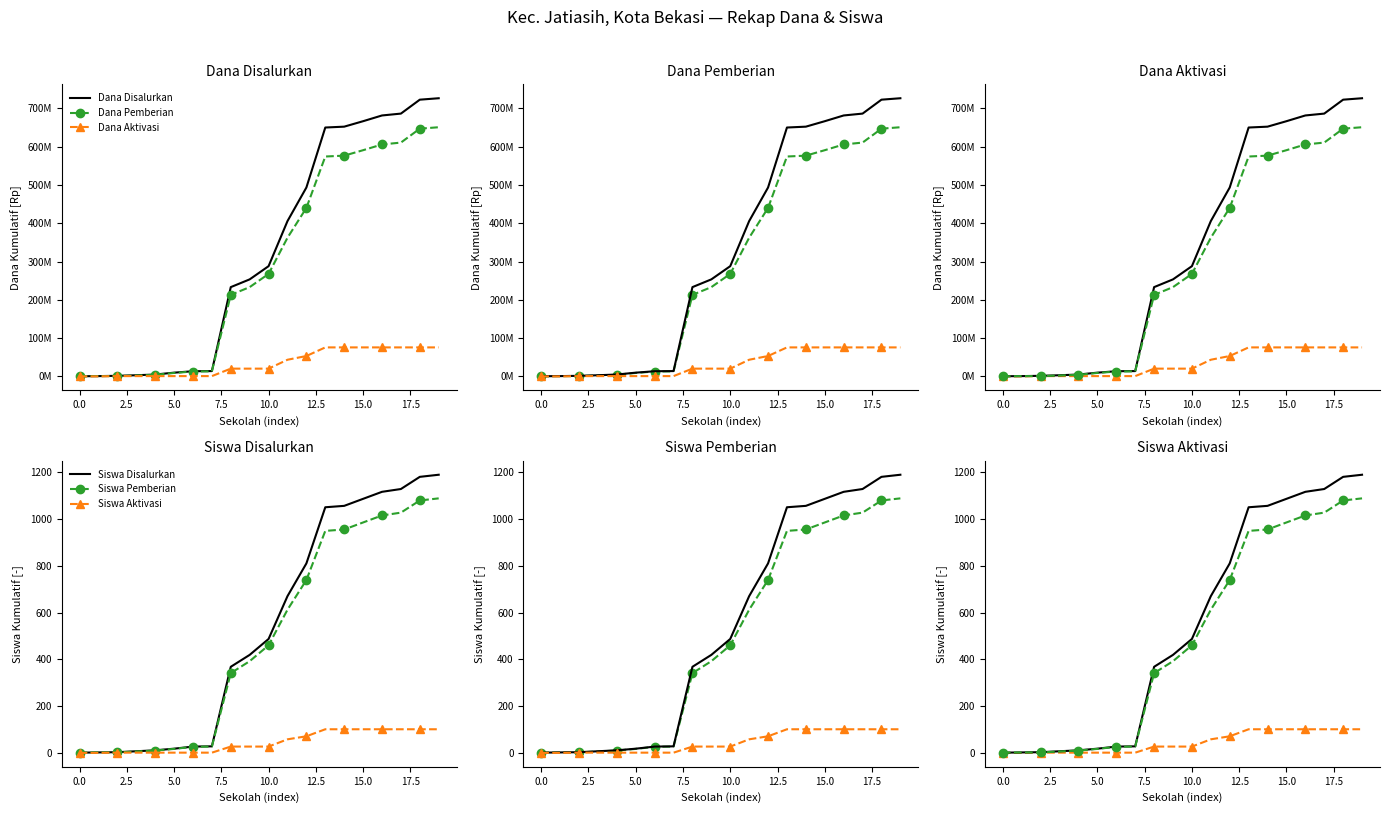

Between 15.0 and 13, which series saw the biggest shift?

Dana Disalurkan